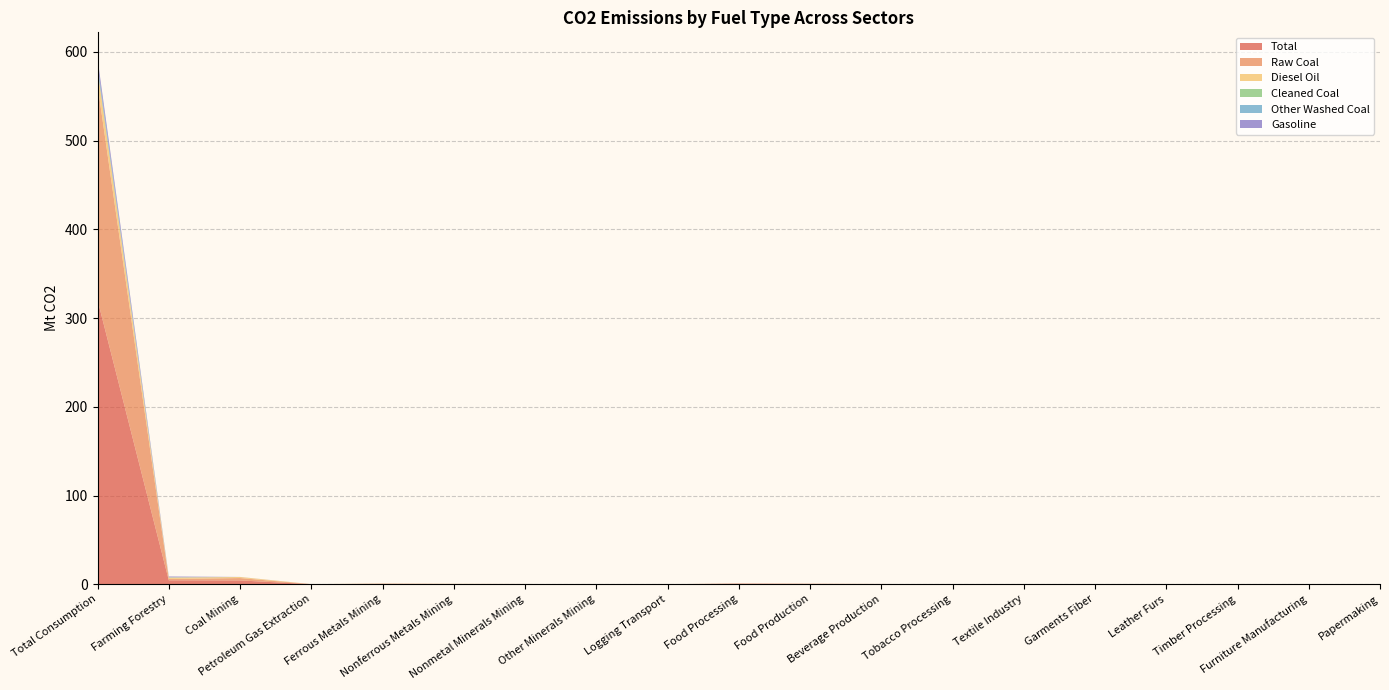

Reading left to right, extract all data points from this chart.

Total: 320.5	4.4	4.3	0.1	0.4	0.3	0.2	0.0	0.0	0.5	0.3	0.2	0.0	0.1	0.0	0.0	0.0	0.0	0.1
Raw Coal: 242.1	1.5	2.7	0.0	0.1	0.1	0.1	0.0	0.0	0.4	0.3	0.2	0.0	0.1	0.0	0.0	0.0	0.0	0.1
Diesel Oil: 17.5	1.6	1.2	0.0	0.3	0.1	0.0	0.0	0.0	0.0	0.0	0.0	0.0	0.0	0.0	0.0	0.0	0.0	0.0
Cleaned Coal: 0.2	0.0	0.0	0.0	0.0	0.0	0.0	0.0	0.0	0.0	0.0	0.0	0.0	0.0	0.0	0.0	0.0	0.0	0.0
Other Washed Coal: 5.5	0.4	0.0	0.0	0.0	0.0	0.0	0.0	0.0	0.0	0.0	0.0	0.0	0.0	0.0	0.0	0.0	0.0	0.0
Gasoline: 6.6	0.7	0.1	0.0	0.0	0.0	0.0	0.0	0.0	0.0	0.0	0.0	0.0	0.0	0.0	0.0	0.0	0.0	0.0